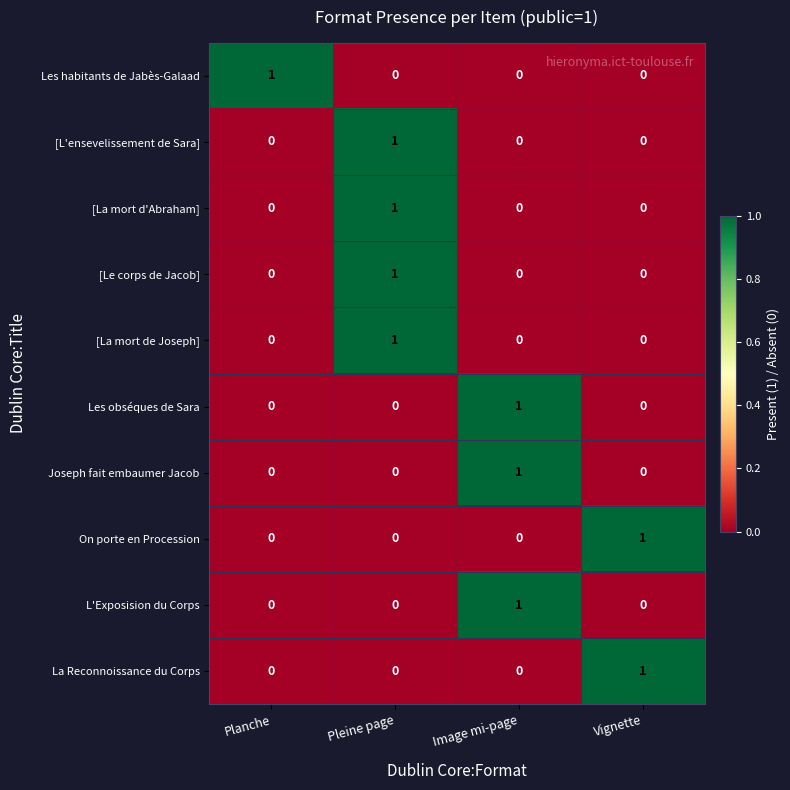

What is the difference between the highest and lowest values at Image mi-page?

1